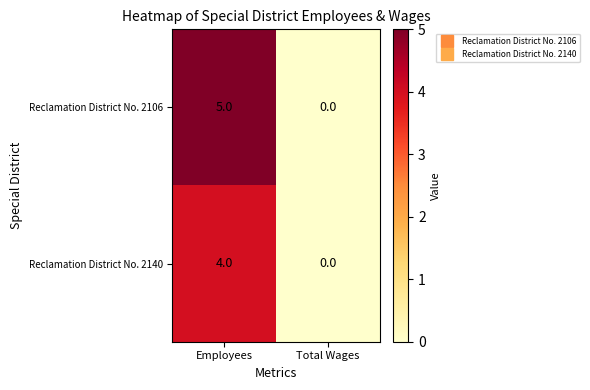

Reading right to left, extract all data points from this chart.

Reclamation District No. 2106: 0	5
Reclamation District No. 2140: 0	4